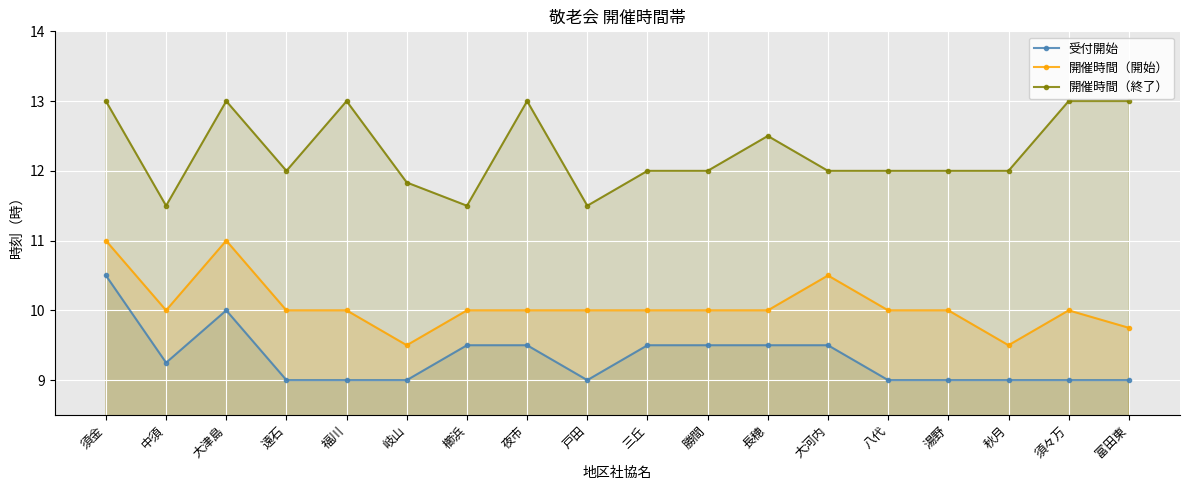

Which series has the largest total across all categories?

開催時間（終了）